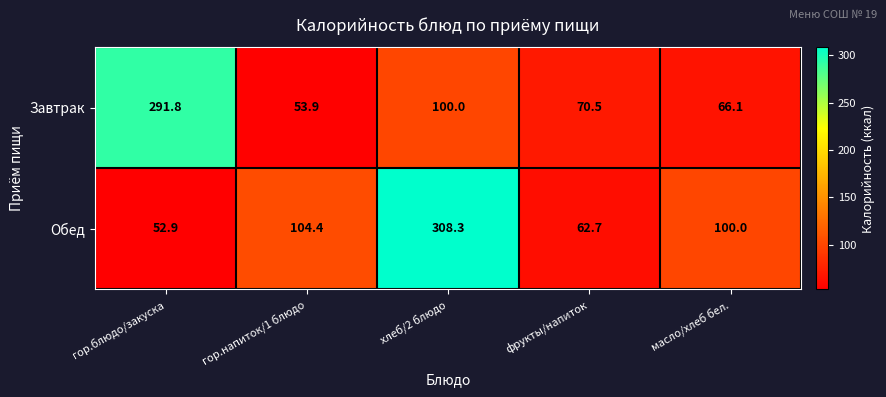

Reading left to right, extract all data points from this chart.

Завтрак: гор.блюдо/закуска=291.8	гор.напиток/1 блюдо=53.9	хлеб/2 блюдо=100.0	фрукты/напиток=70.5	масло/хлеб бел.=66.1
Обед: гор.блюдо/закуска=52.9	гор.напиток/1 блюдо=104.4	хлеб/2 блюдо=308.3	фрукты/напиток=62.7	масло/хлеб бел.=100.0